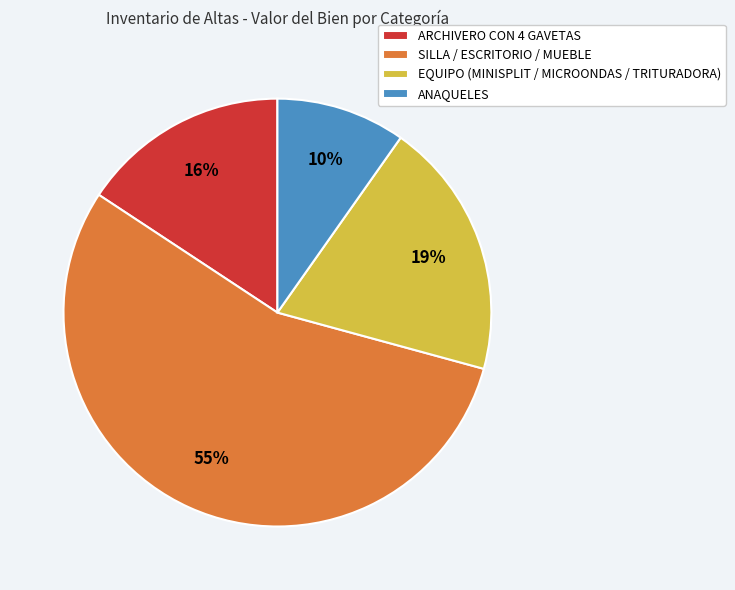

What percentage is the EQUIPO (MINISPLIT / MICROONDAS / TRITURADORA) slice, to the nearest percent?

19%